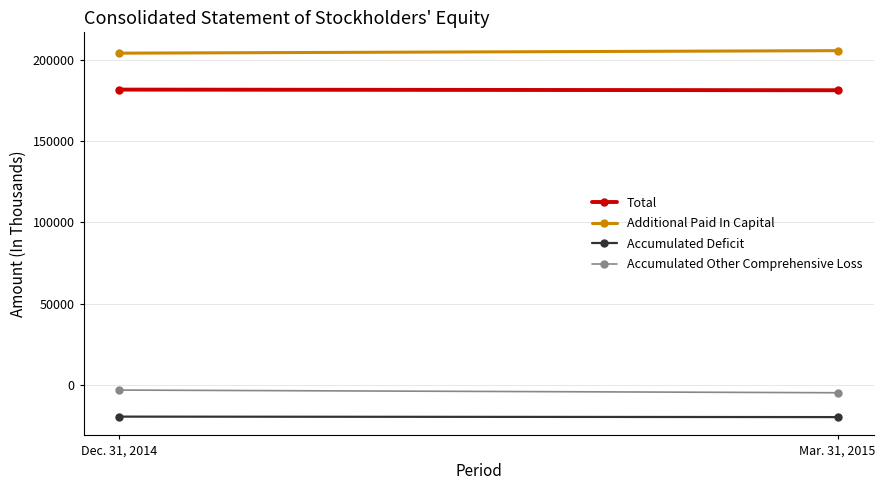

What is the label of the 2nd point from the left?

Mar. 31, 2015